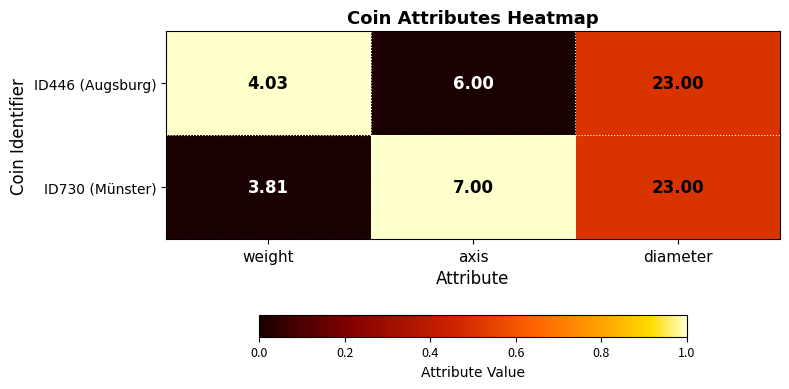

Which series has the largest range (max minus min)?

ID730 (Münster)